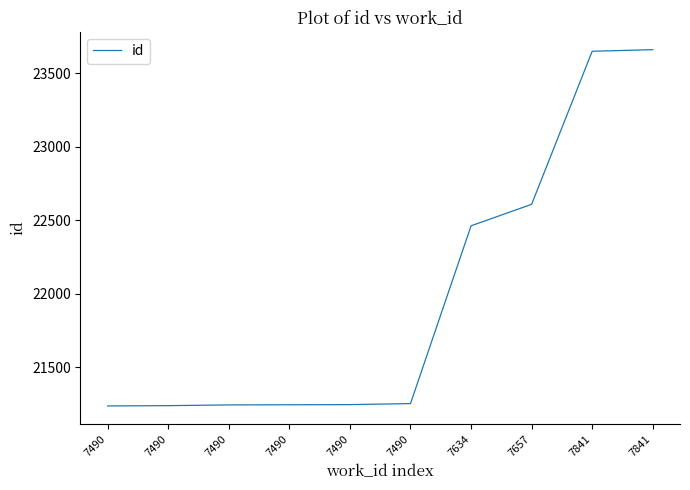

True or false: the data shows 21245 at 7490.

True